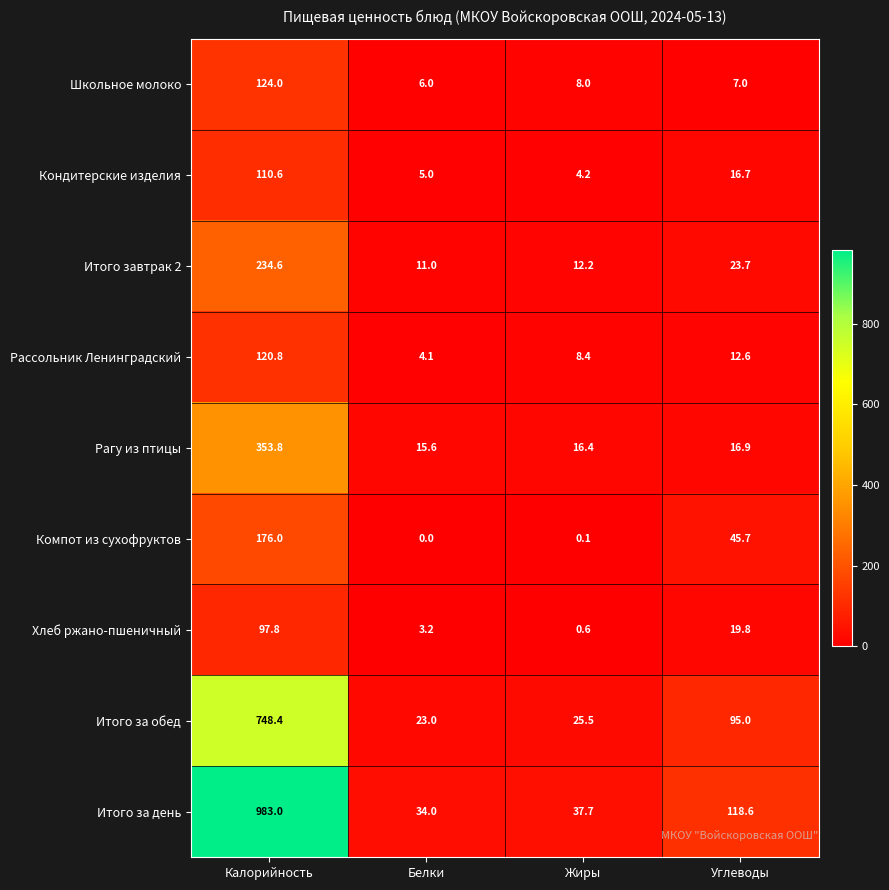

True or false: Рагу из птицы has a value of 28.9 at Жиры.

False